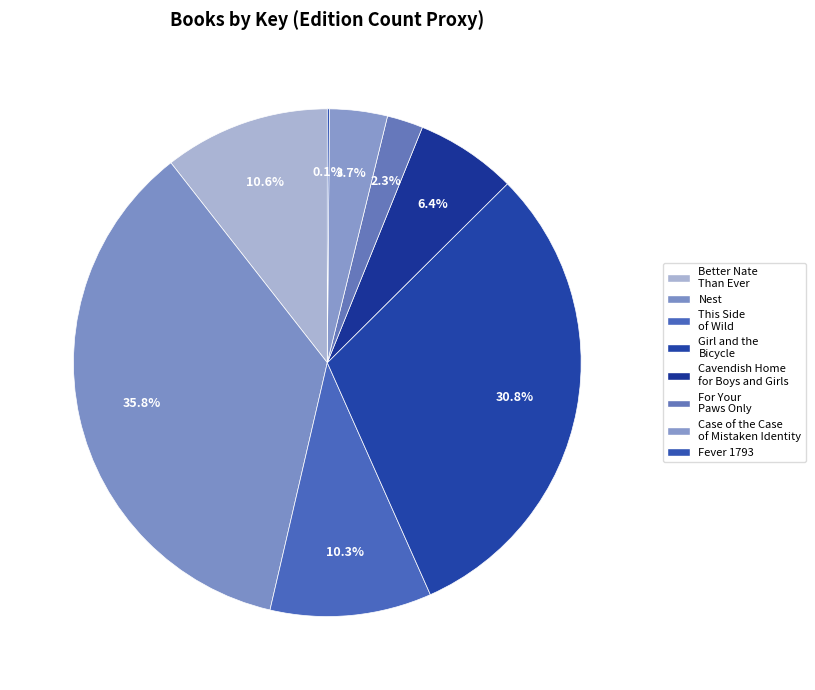

Count the number of slices in the pie.

8